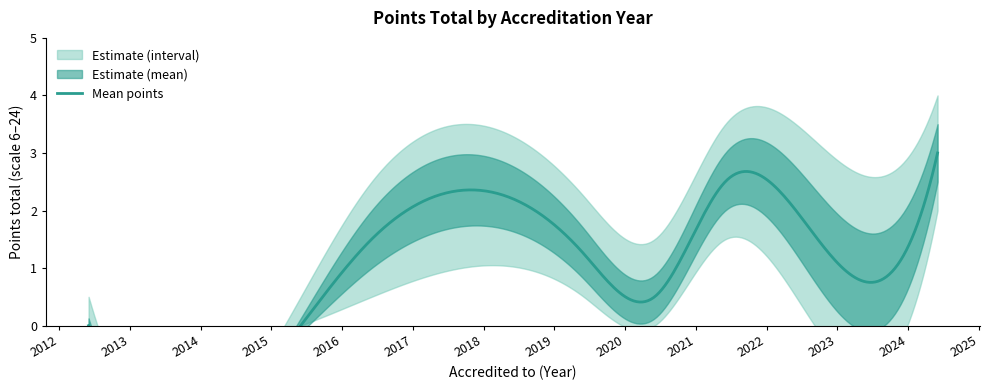

What is the lowest value of the Upper Bound series?

0.5